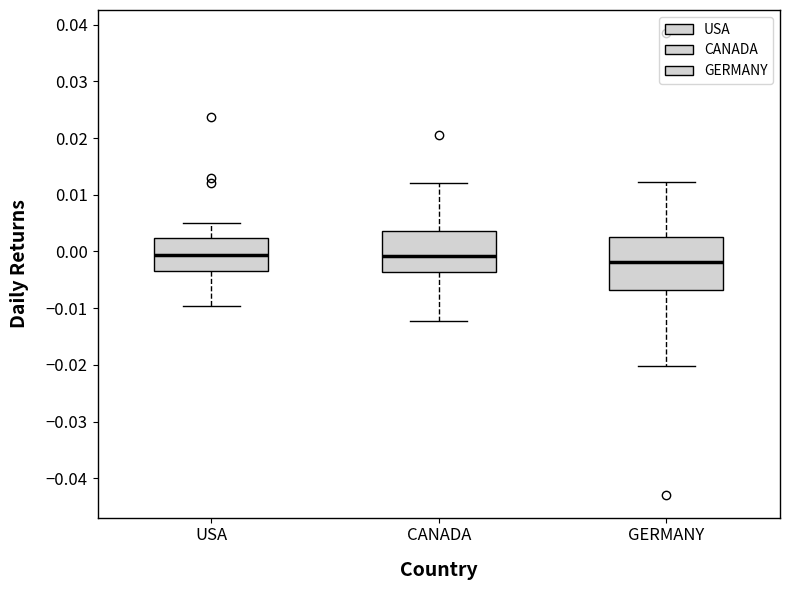

Where is the lower edge of the box for USA on the y-axis? The values are not printed on the chart, so give them approximately, as read against the axis.

-0.003